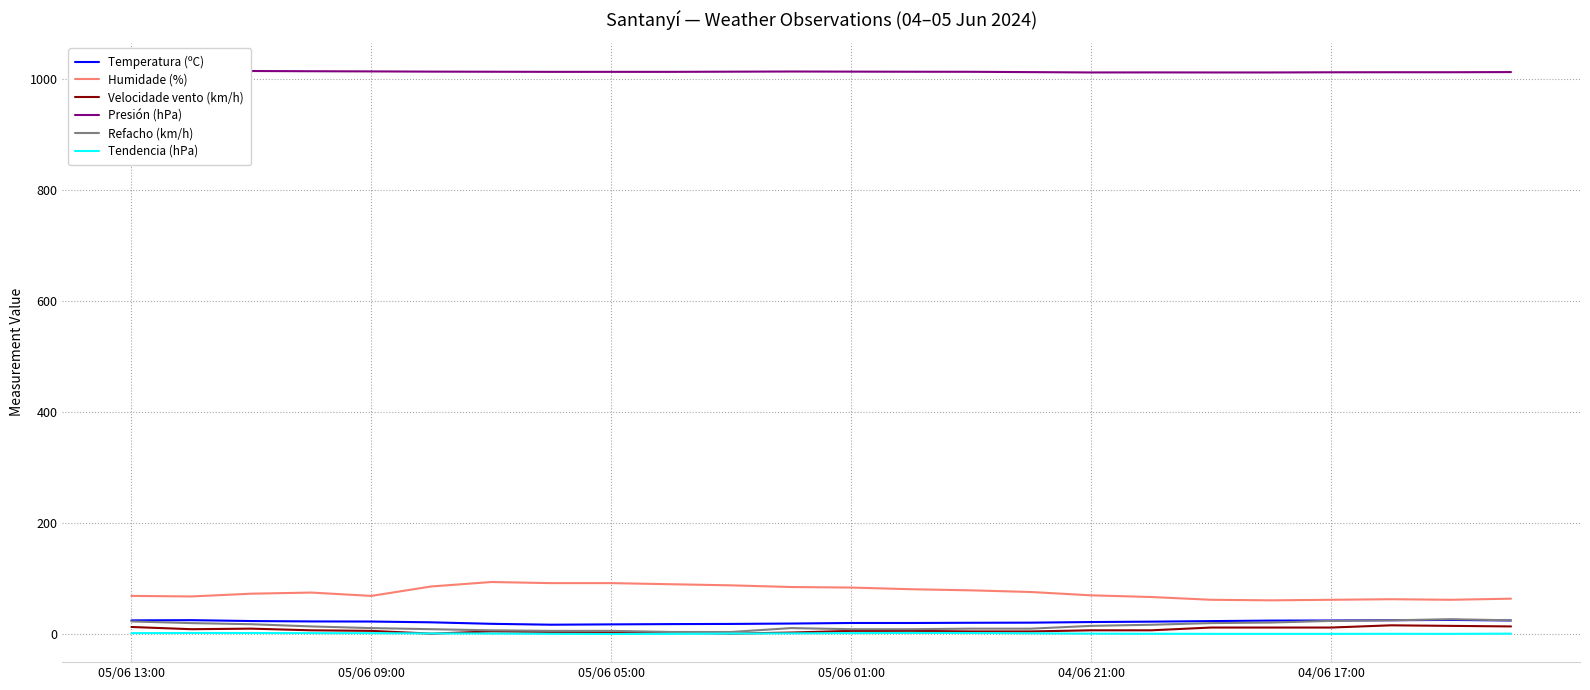

True or false: Humidade (%) and Tendencia (hPa) cross at least once.

False